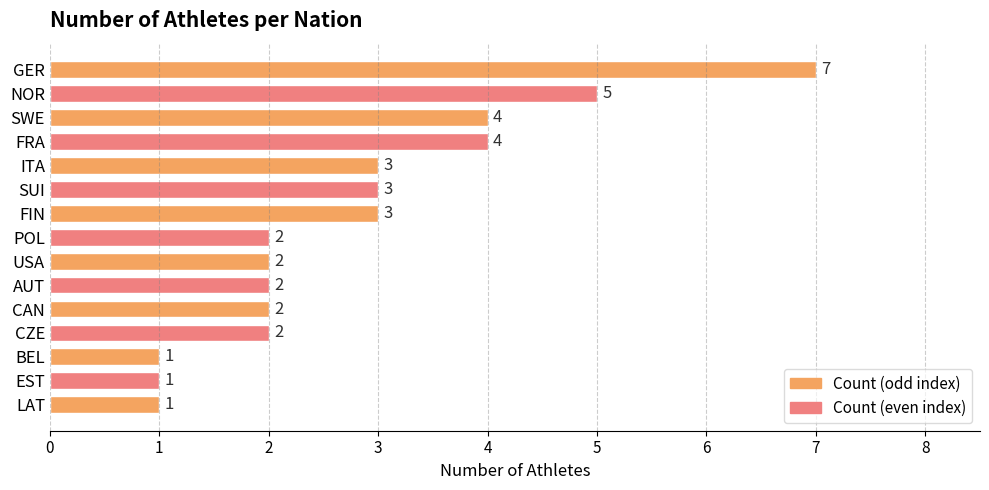

Between LAT and FRA, which is larger?

FRA